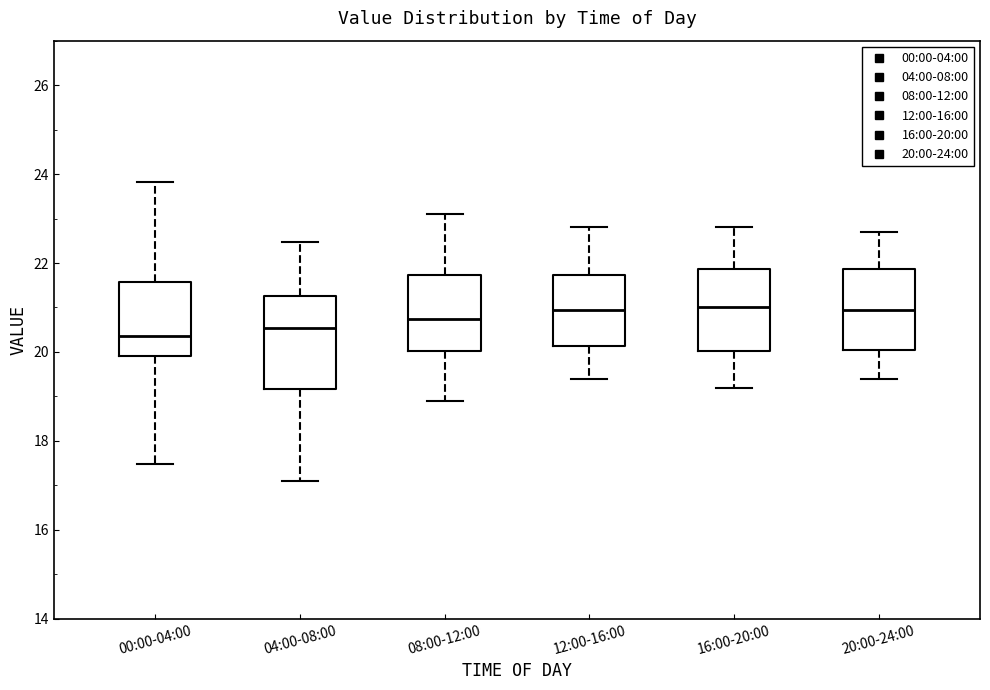

Comparing the boxes themselves (not the whiskers), which one is the tallest?

04:00-08:00